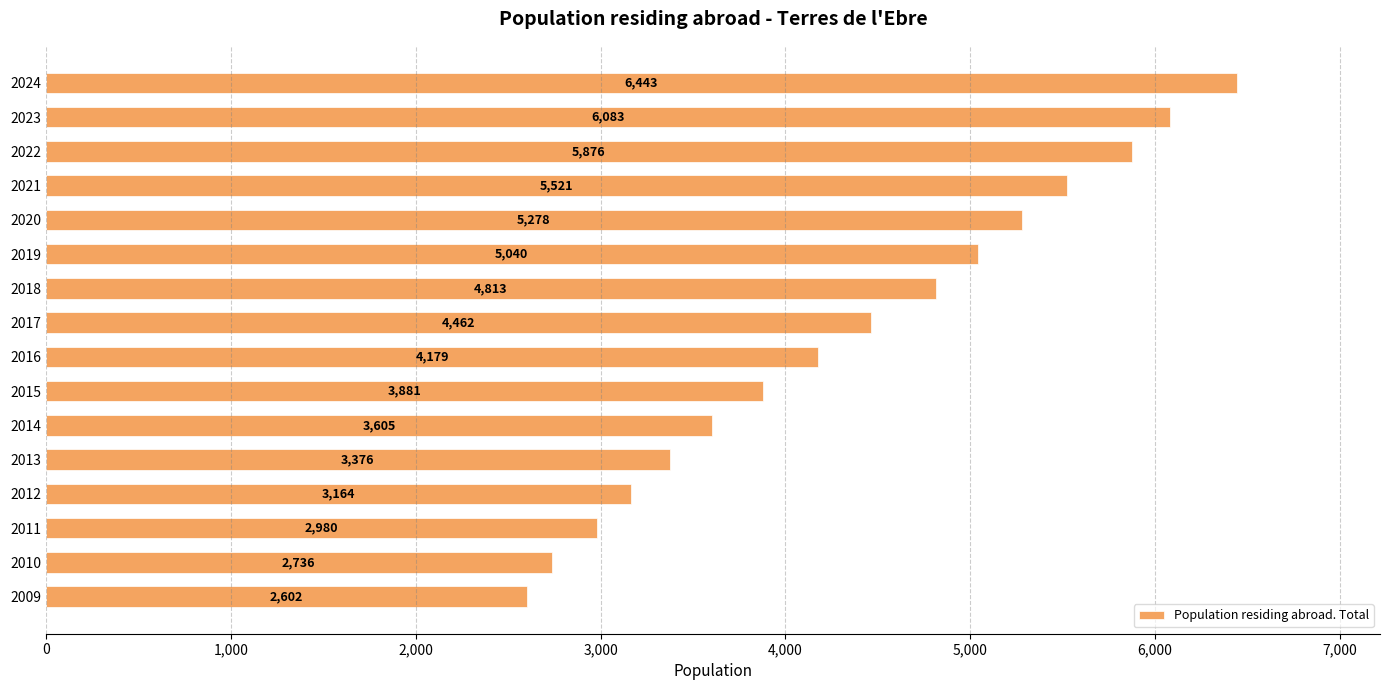

Does the chart contain stacked bars?

No